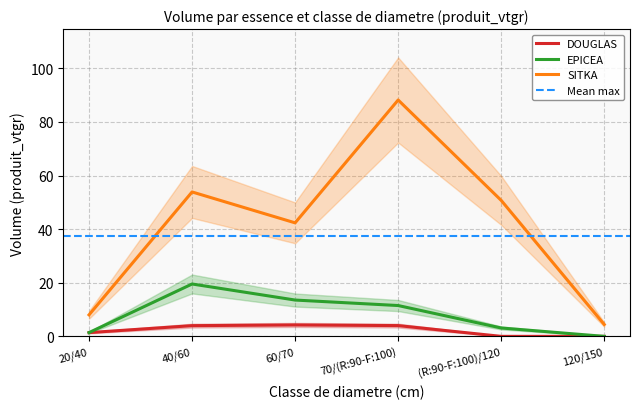

What are all the series names shown in the legend?

DOUGLAS, EPICEA, SITKA